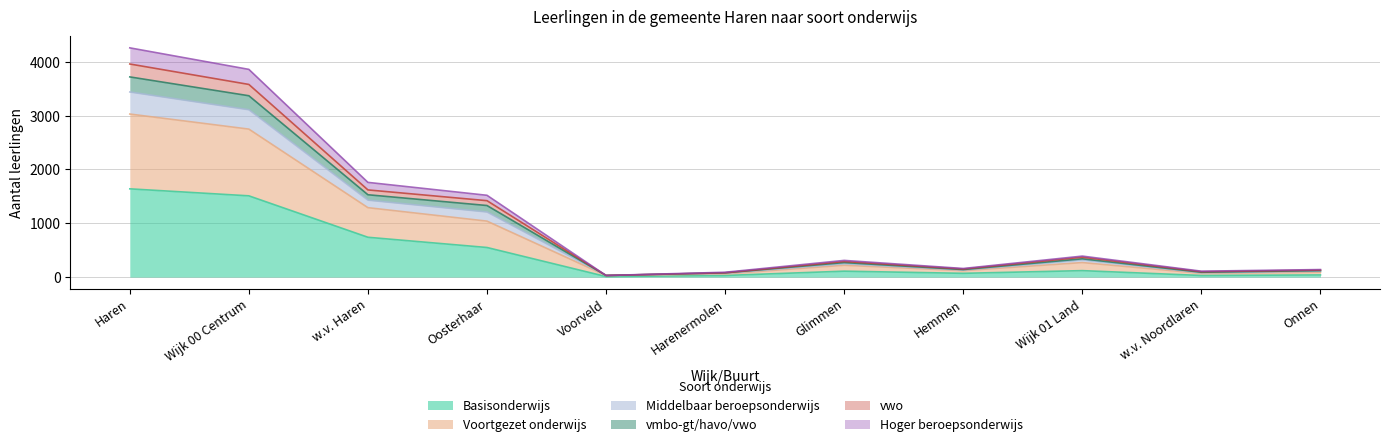

What is the highest value of the Basisonderwijs series?

1640